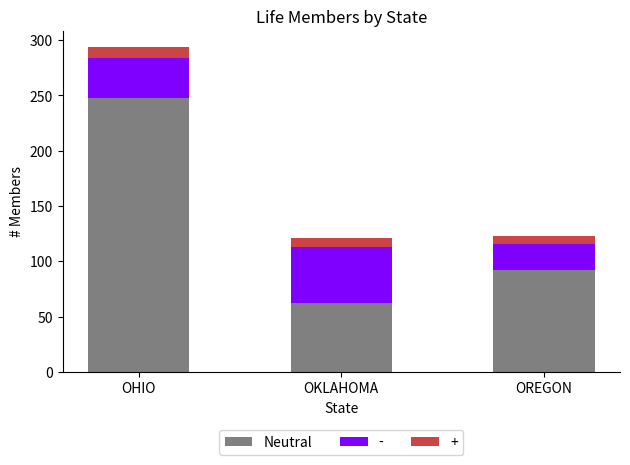

Reading right to left, transcribe the values for Neutral.

OREGON=92	OKLAHOMA=62	OHIO=248